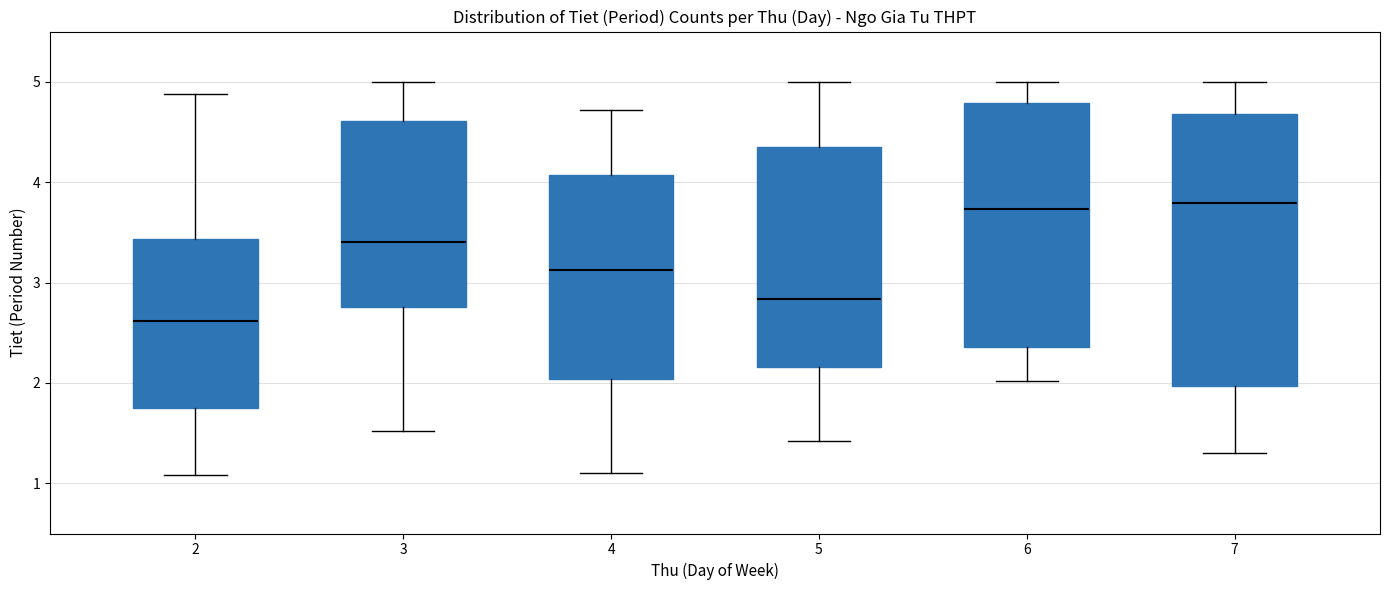

Which box's median line is the lowest?

2